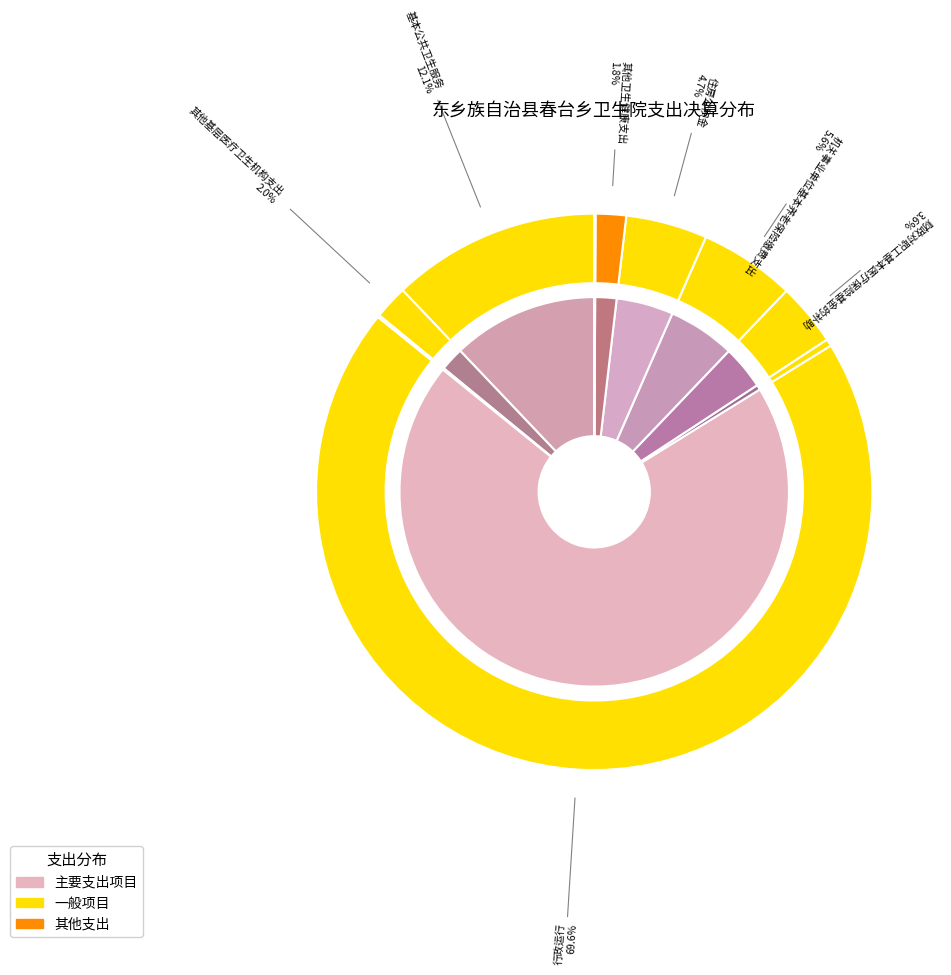

What percentage is NOT represented by 基本公共卫生服务?

87.9%